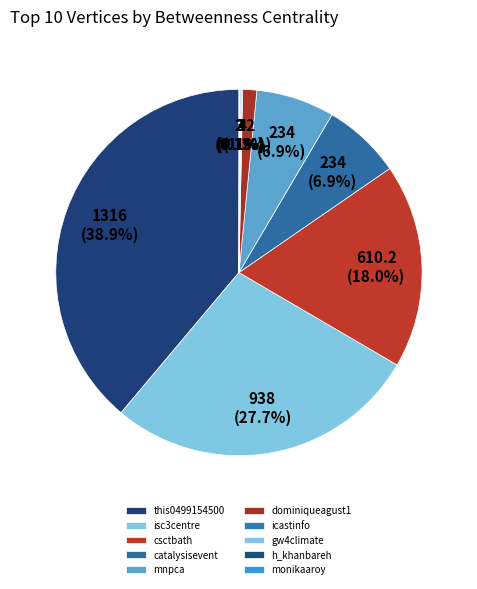

The icastinfo slice represents 0% of the pie. True or false?

True